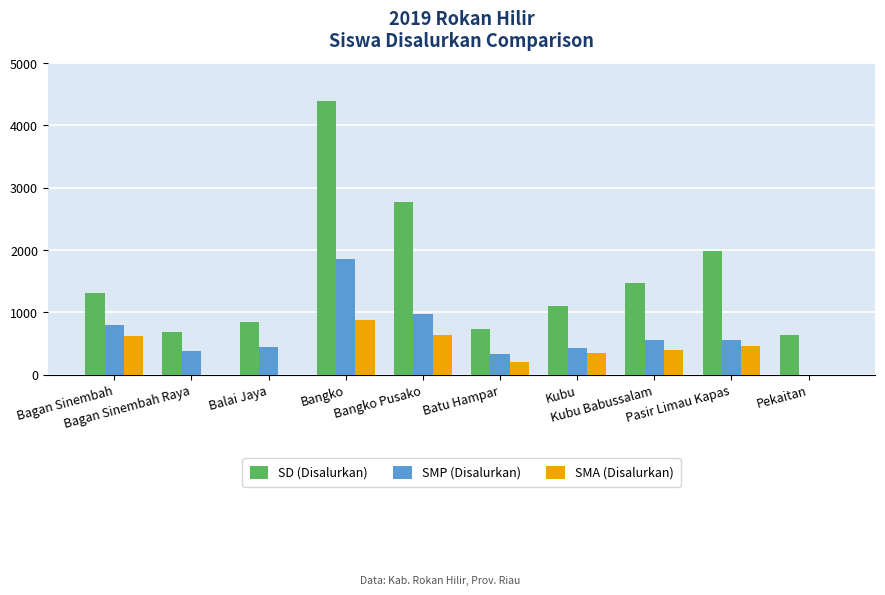

What is the highest value of the SMP (Disalurkan) series?

1856